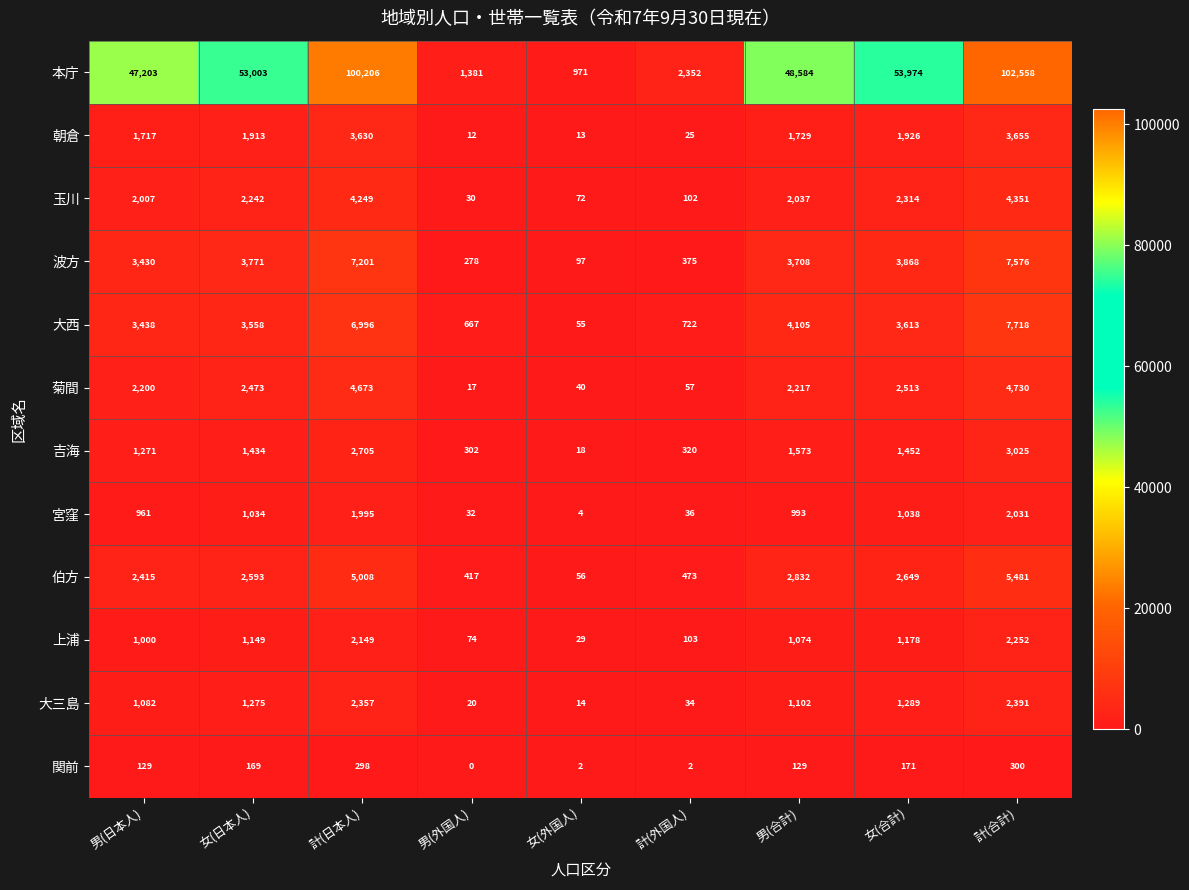

Rank the series by their maximum value, from highest to lowest.

本庁, 大西, 波方, 伯方, 菊間, 玉川, 朝倉, 吉海, 大三島, 上浦, 宮窪, 関前